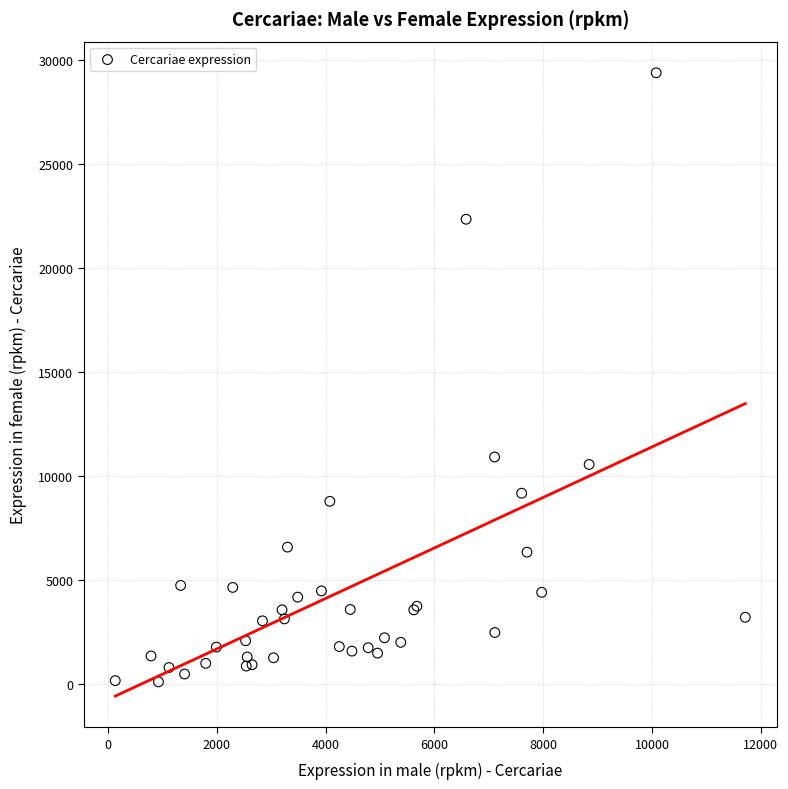

What Y value in the scatter plot is closest to 14732?

10899.9